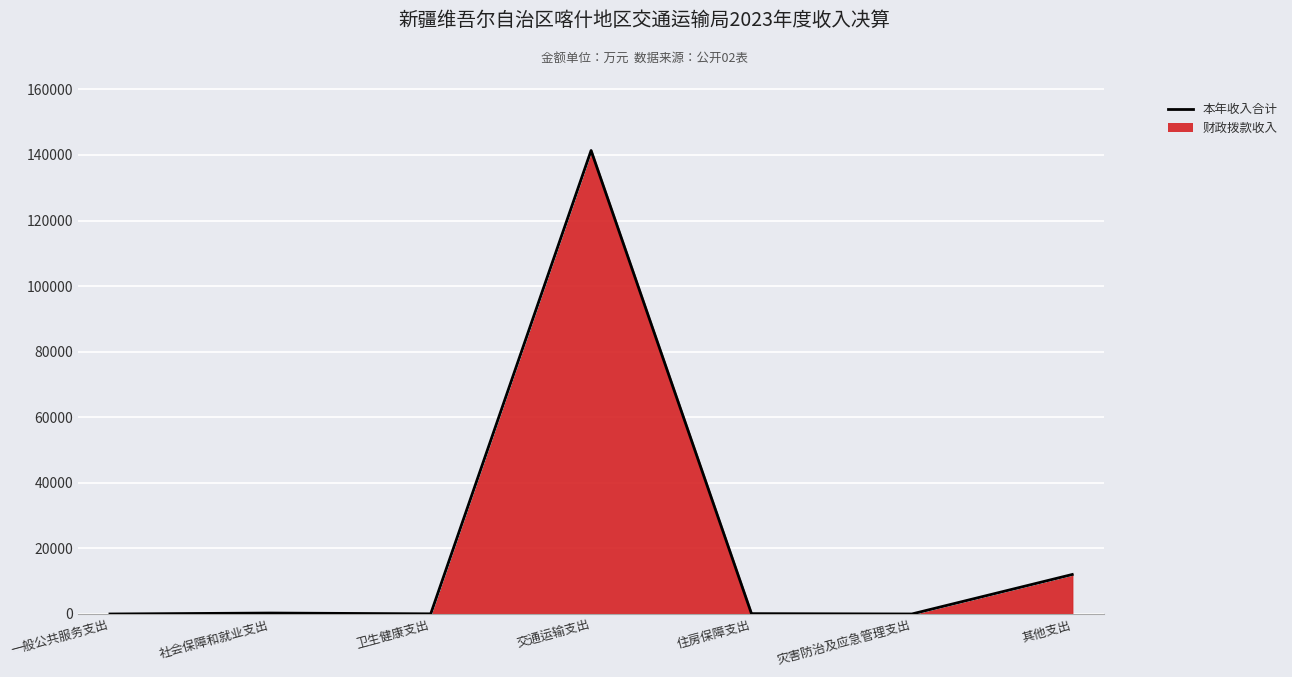

What position from the left is 其他支出?

7